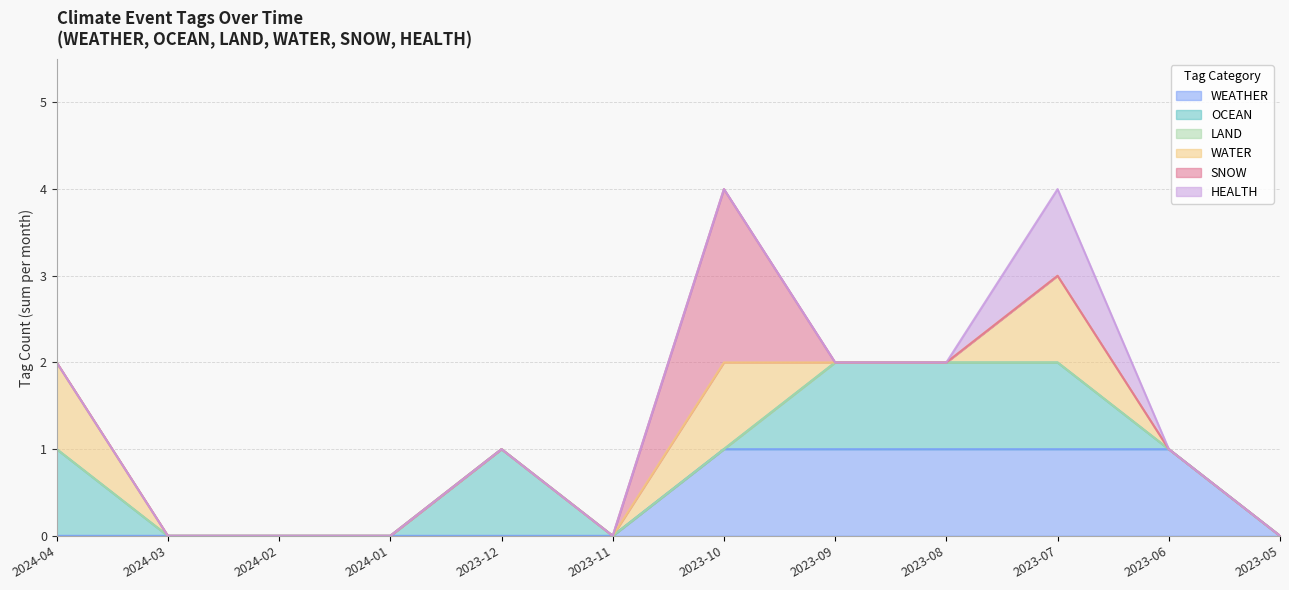

What position from the left is 2023-10?

7